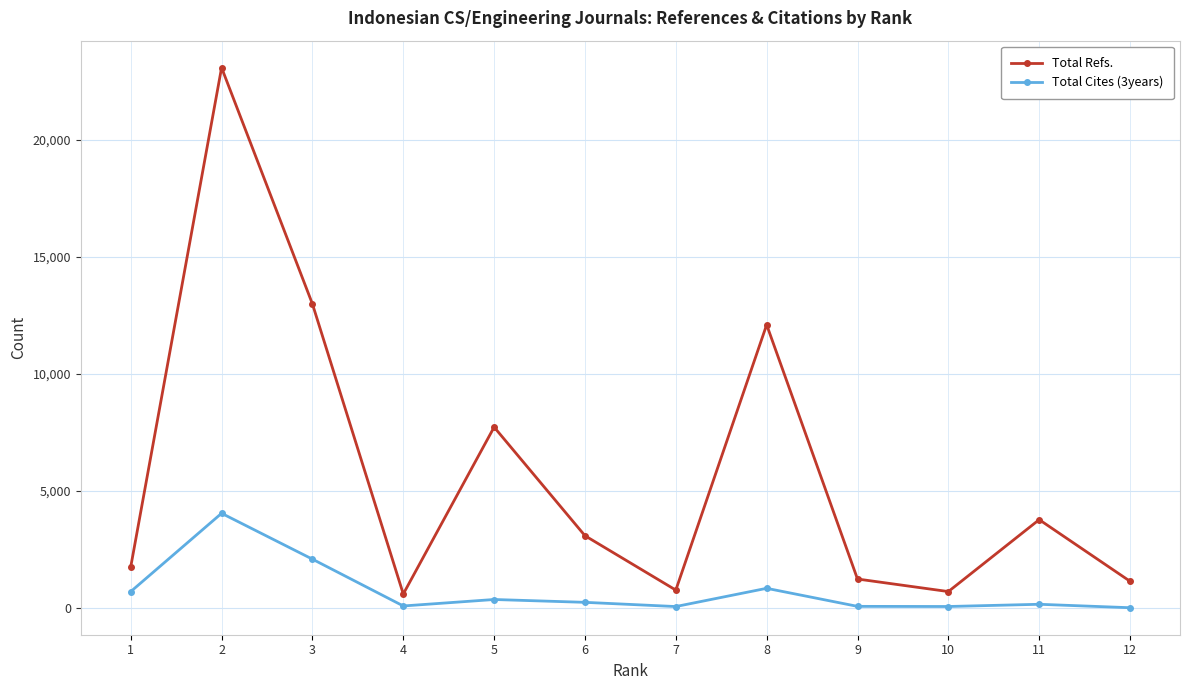

List the series in order of their peak value, highest first.

Total Refs., Total Cites (3years)